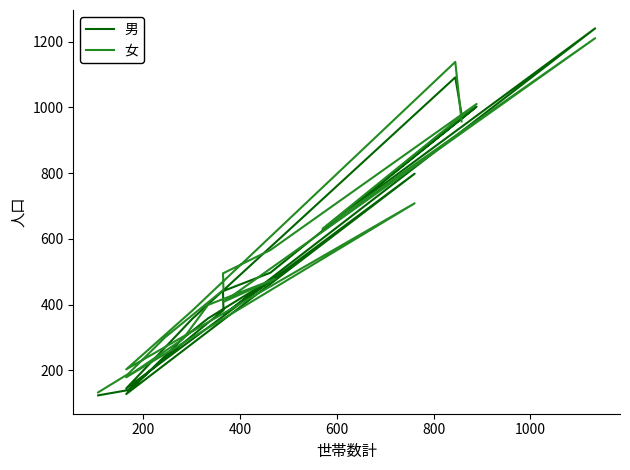

How many values in the 男 series are below 383?

9